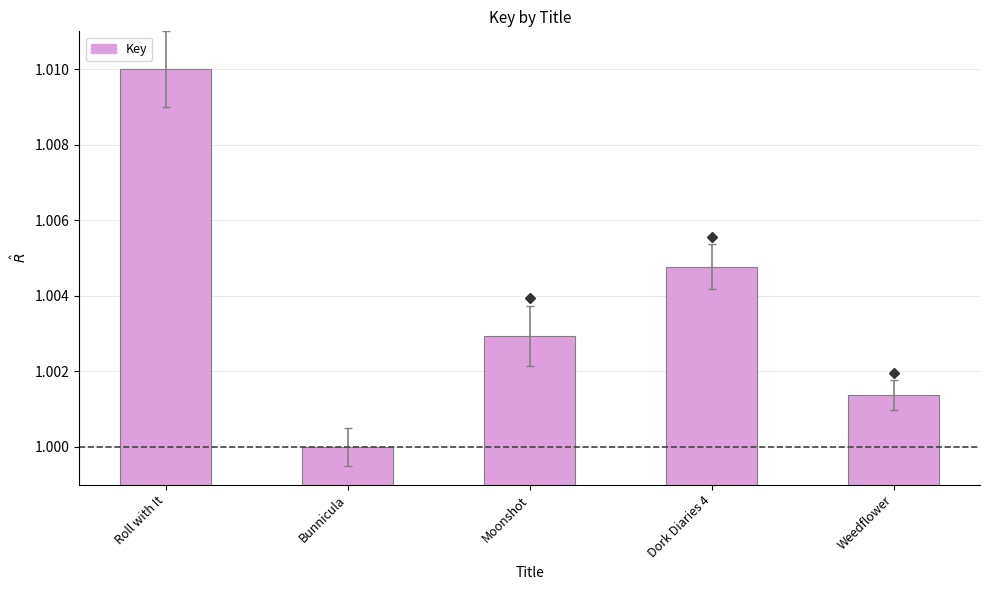

Which label corresponds to the largest value in the chart?

Roll with It